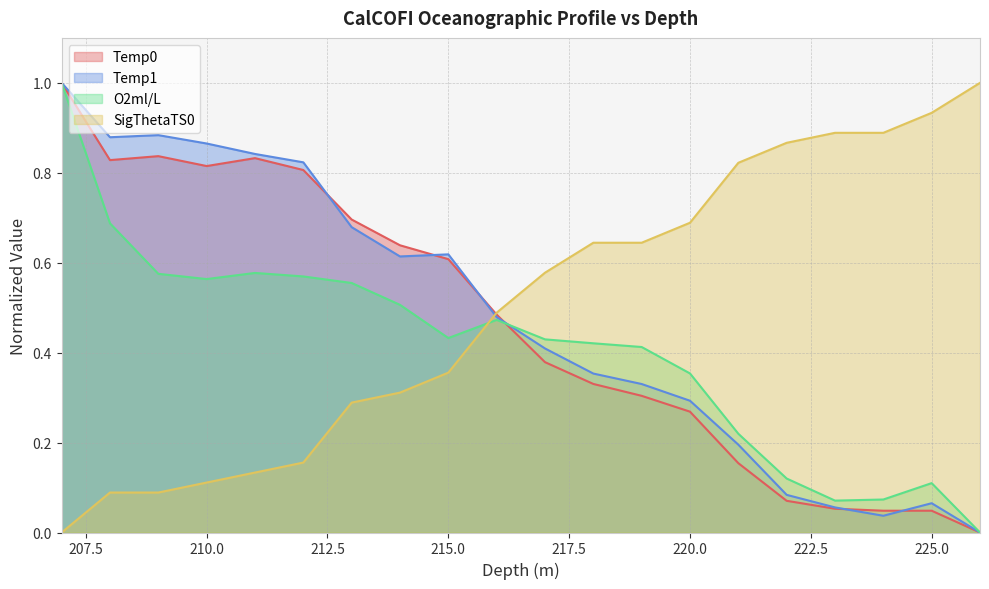

What is the sum of the Temp1 values at 208 and 224?

0.9